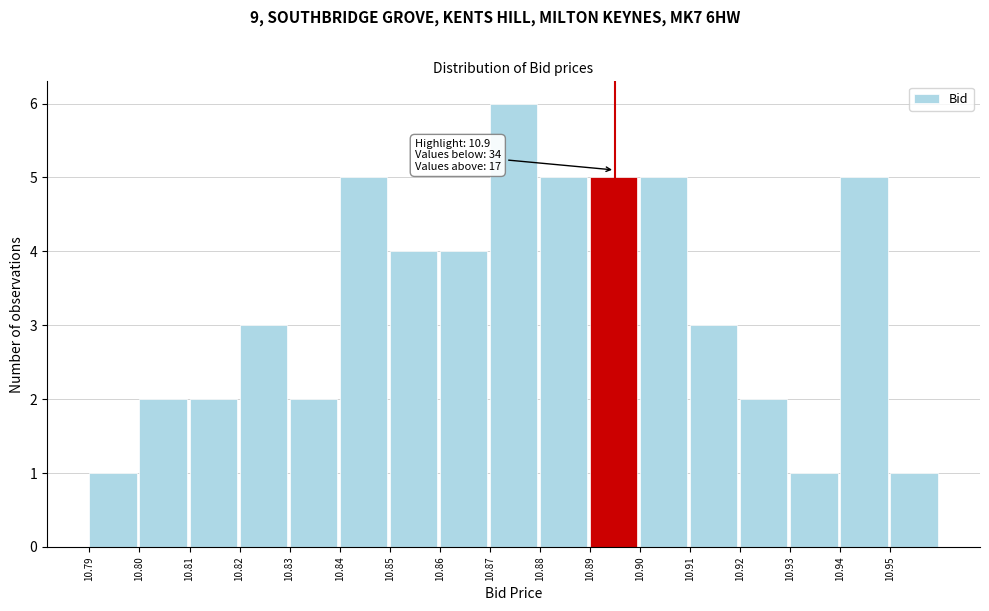

Reading left to right, transcribe all the data shown in this chart.

1	2	2	3	2	5	4	4	6	5	5	5	3	2	1	5	1